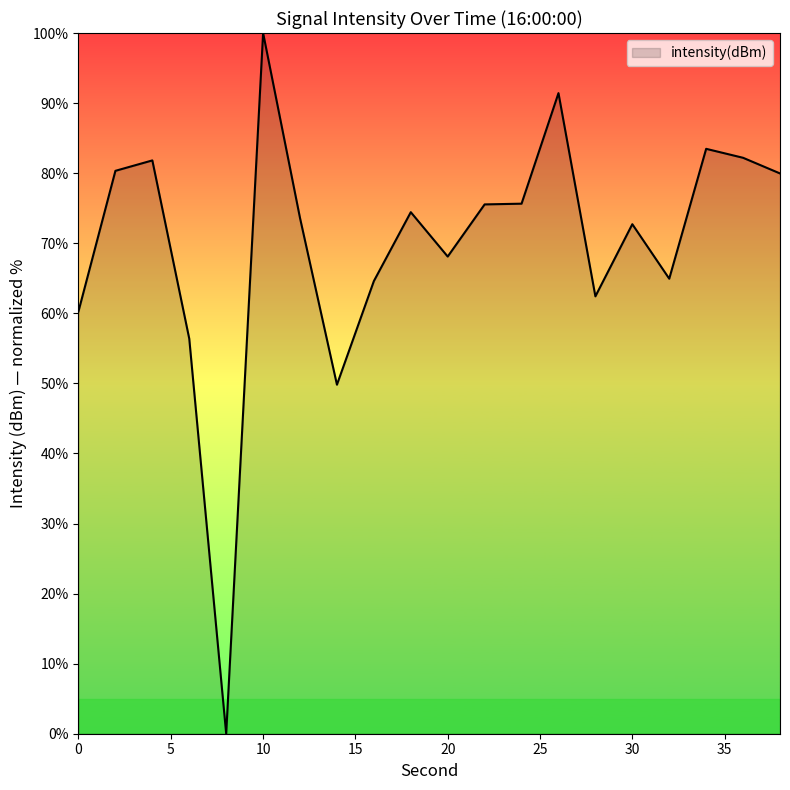

What is the maximum value shown in the chart?

100.0